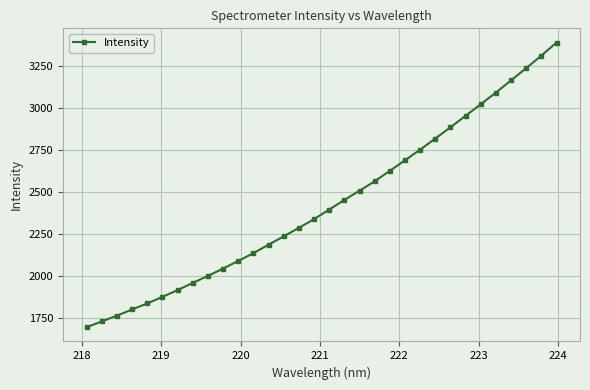

True or false: the data has more than 2 interior local peaks.

False